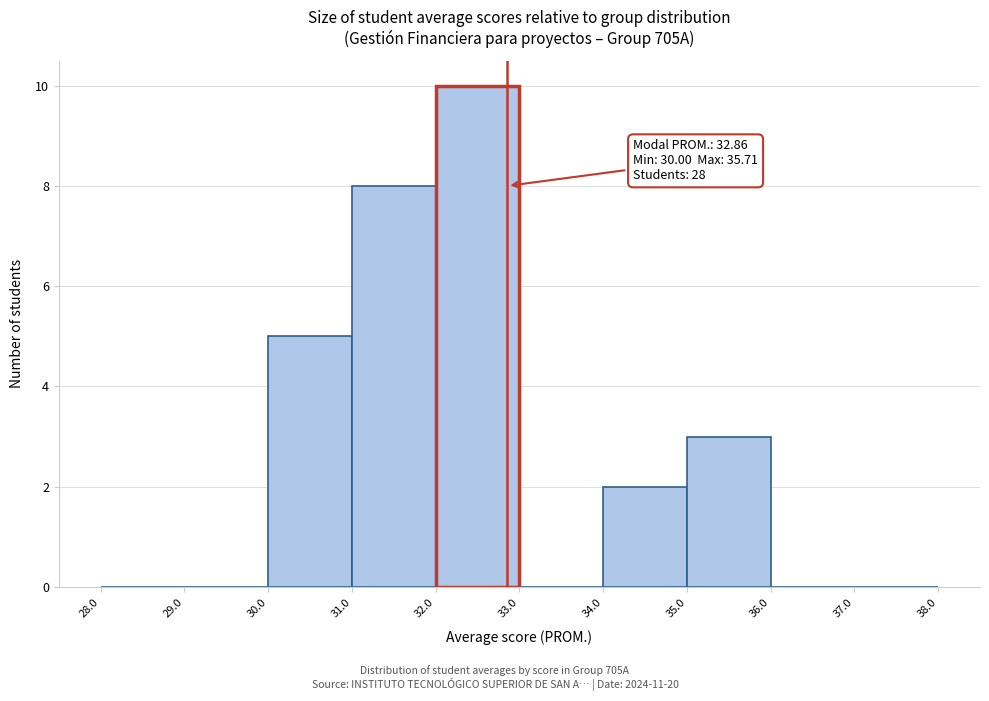

Which range on the x-axis has the tallest bar?

32.0 to 33.0